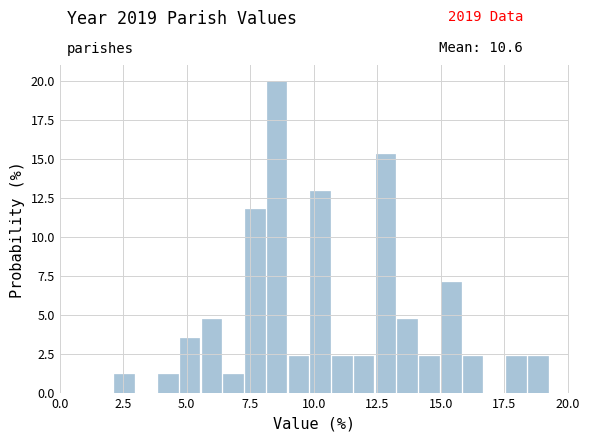

Around what value on the x-axis is the tallest bar? Give the approximate position of its centre, as read against the axis.

8.5